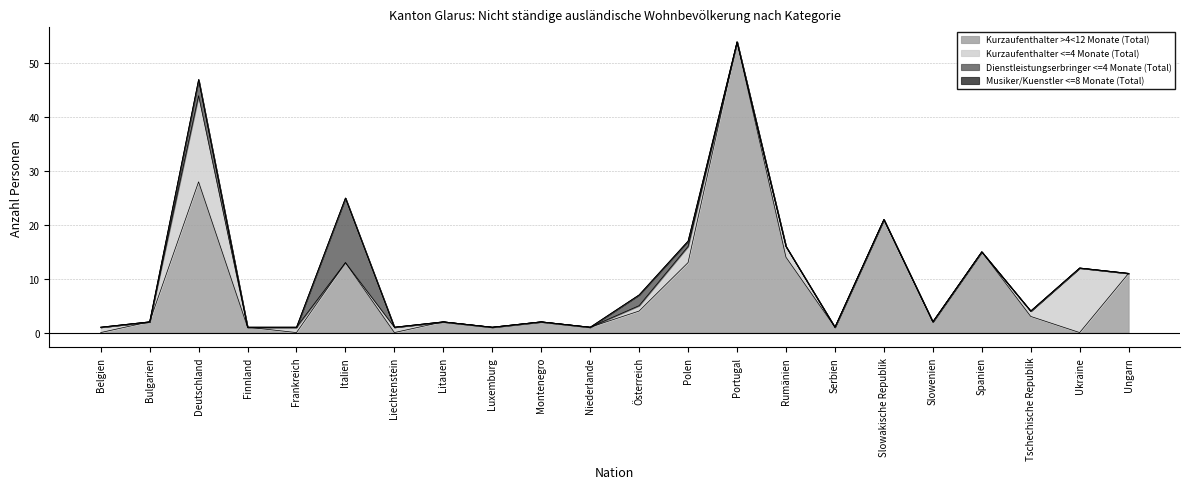

How many categories are shown in the chart?

22